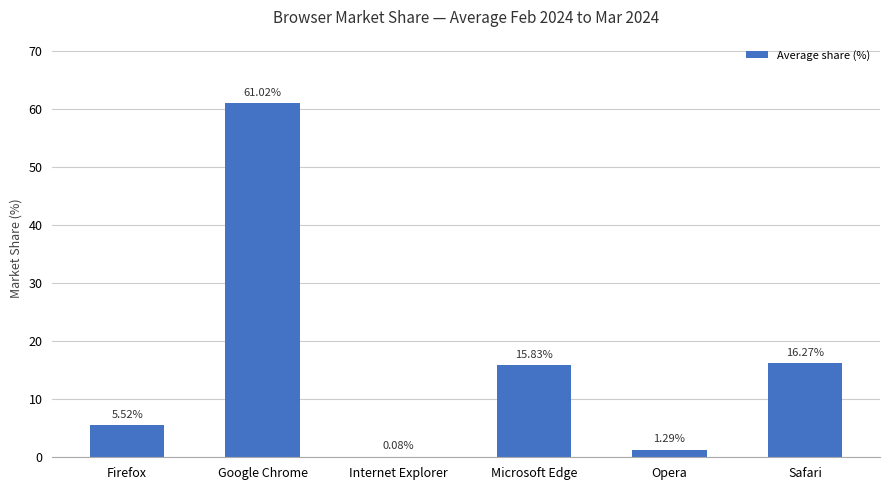

At which label does the data first exceed 15?

Google Chrome